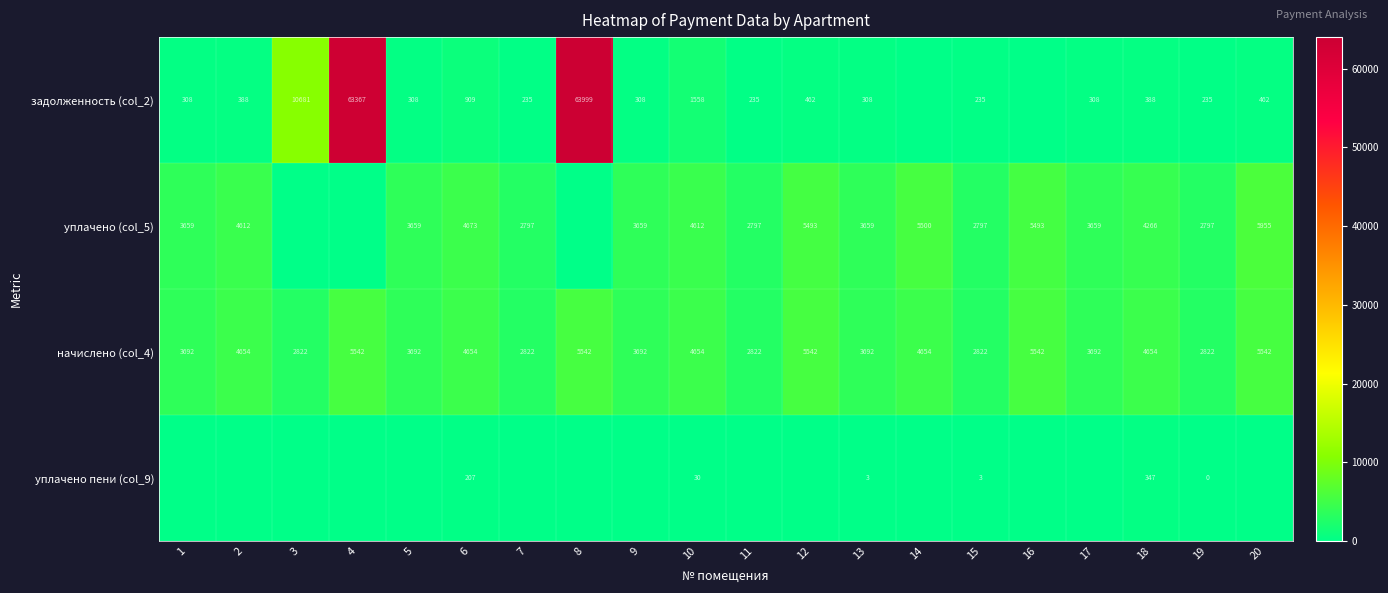

The уплачено (col_5) series shows 1790 at 20. True or false?

False